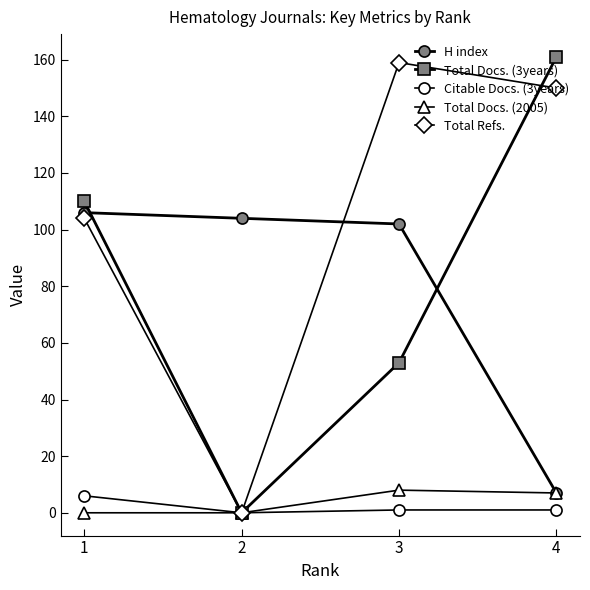

True or false: Total Refs. and Citable Docs. (3years) intersect in this chart.

False